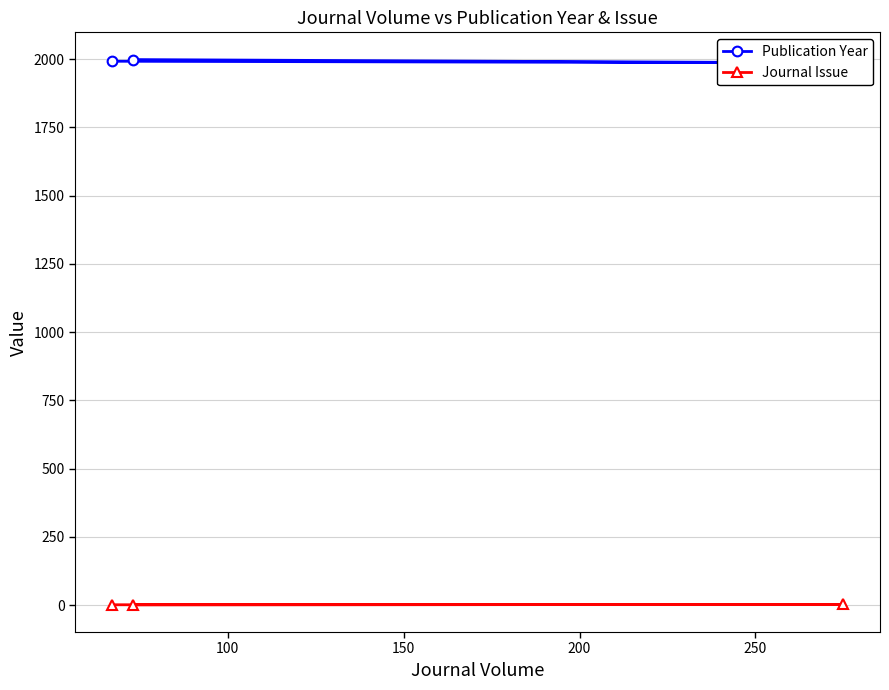

What is the smallest value displayed?

1